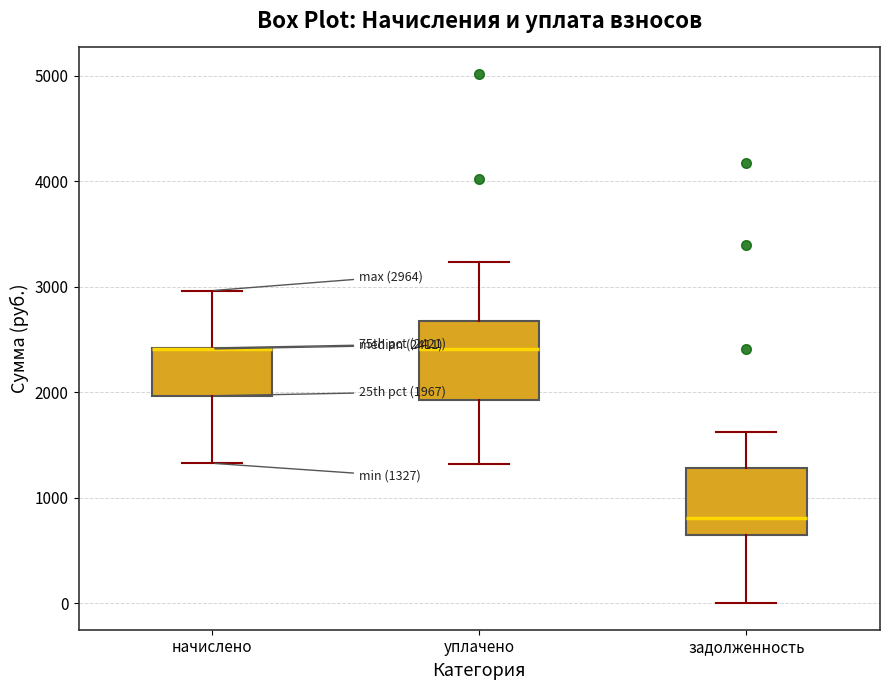

Comparing the boxes themselves (not the whiskers), which one is the tallest?

уплачено